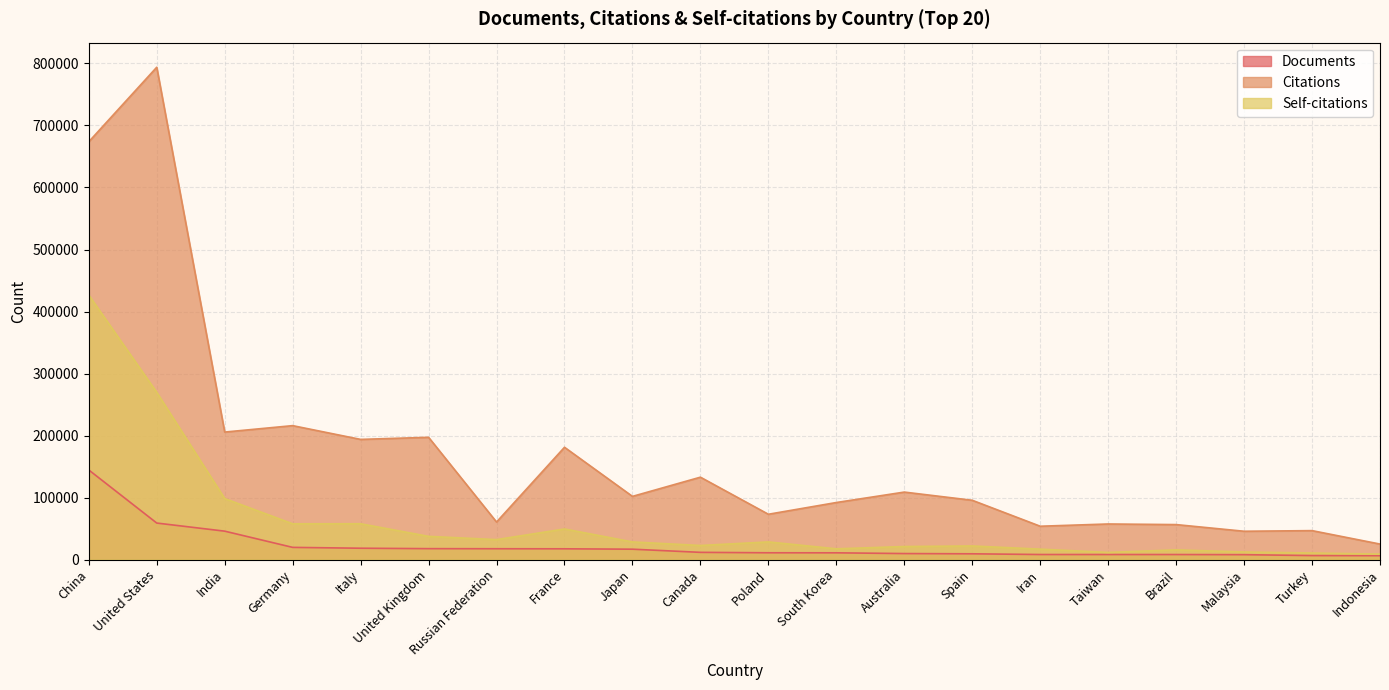

Is the value of Citations at Turkey greater than the value of Self-citations at Canada?

Yes